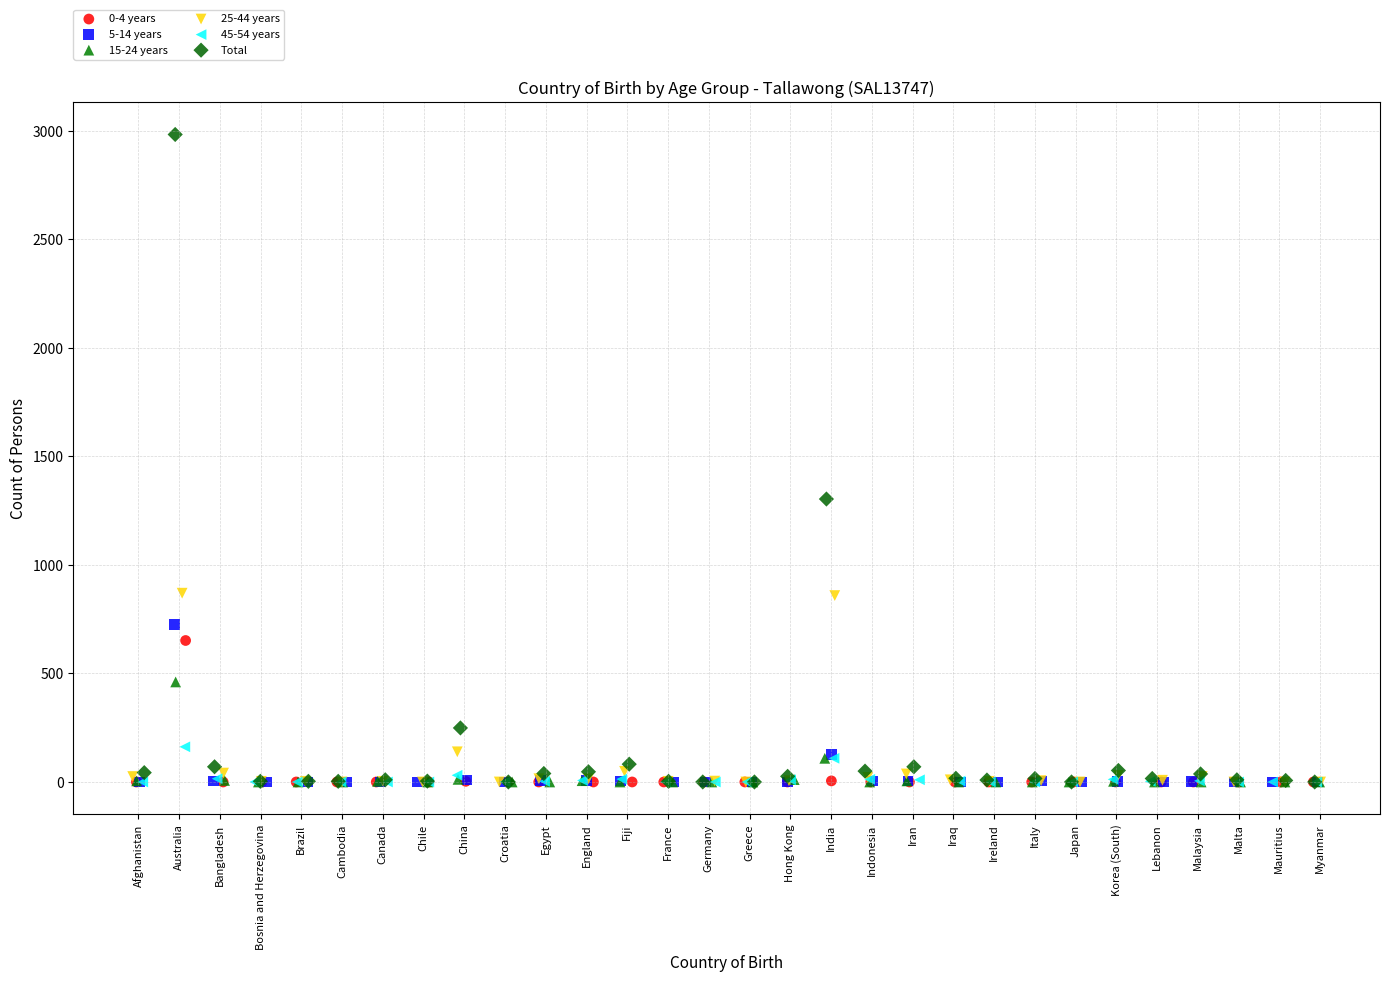

Which series has the largest Y range (max minus min)?

Total